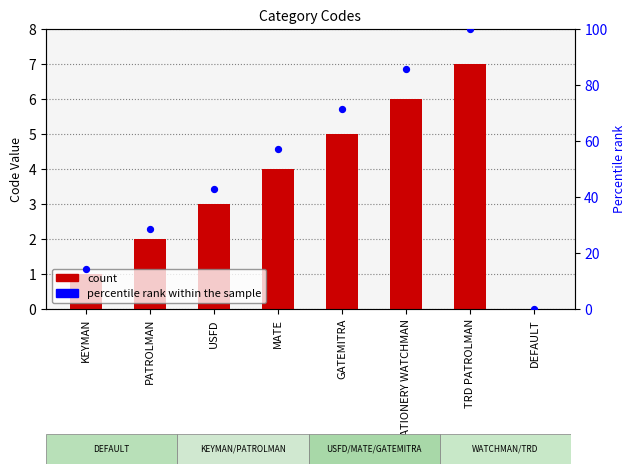

At which category is the sum across all series the highest?

TRD PATROLMAN